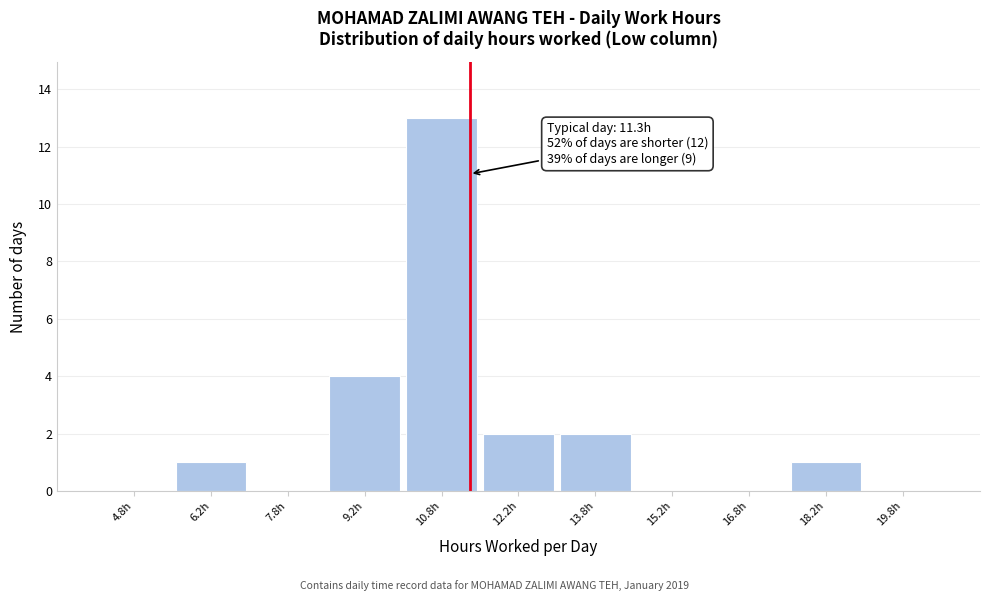

Over which range of the x-axis is the bar tallest?

10.0 to 11.5